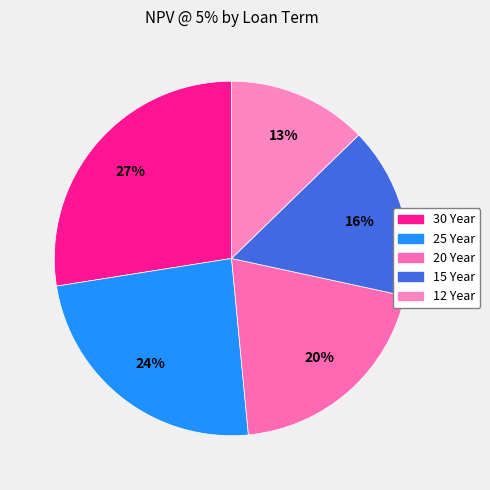

What is the smallest slice in the pie chart?

12 Year